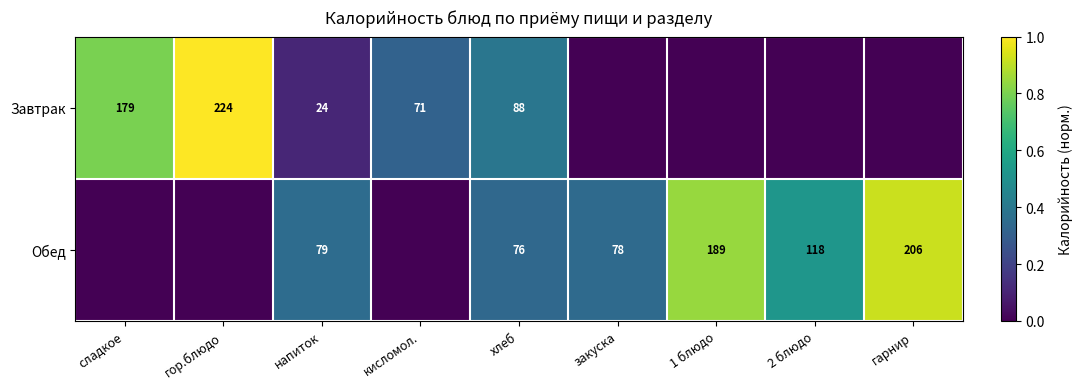

What is the sum of the Обед values at закуска and 1 блюдо?

267